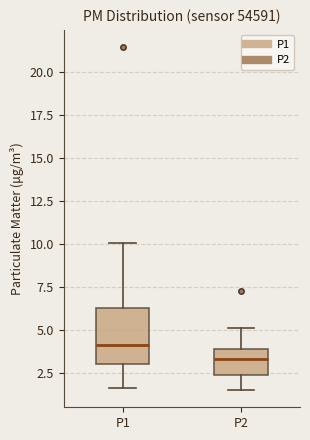

Where is the lower edge of the box for P1 on the y-axis? The values are not printed on the chart, so give them approximately, as read against the axis.

3.0